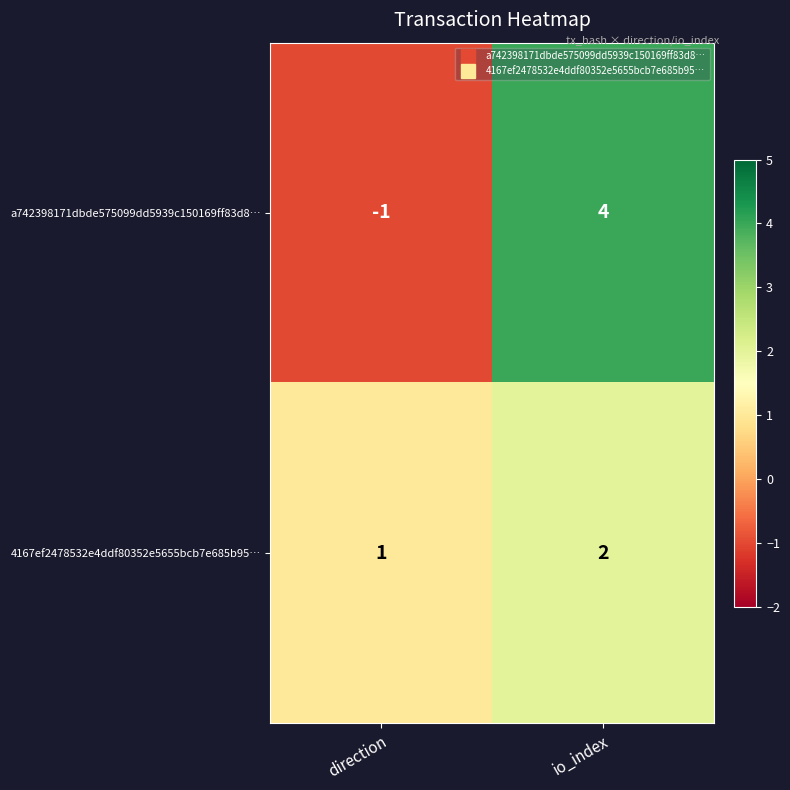

What is the sum of the 4167ef2478532e4ddf80352e5655bcb7e685b95… values at direction and io_index?

3